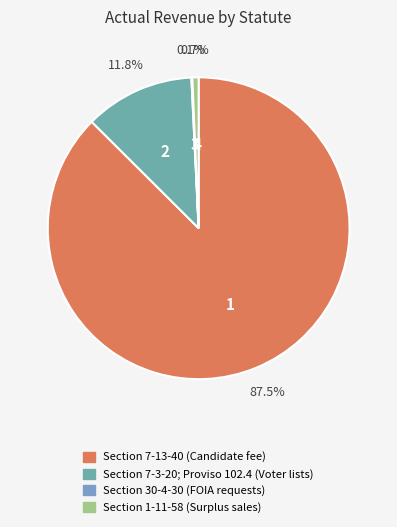

To the nearest percent, what is the average slice percentage?

25%